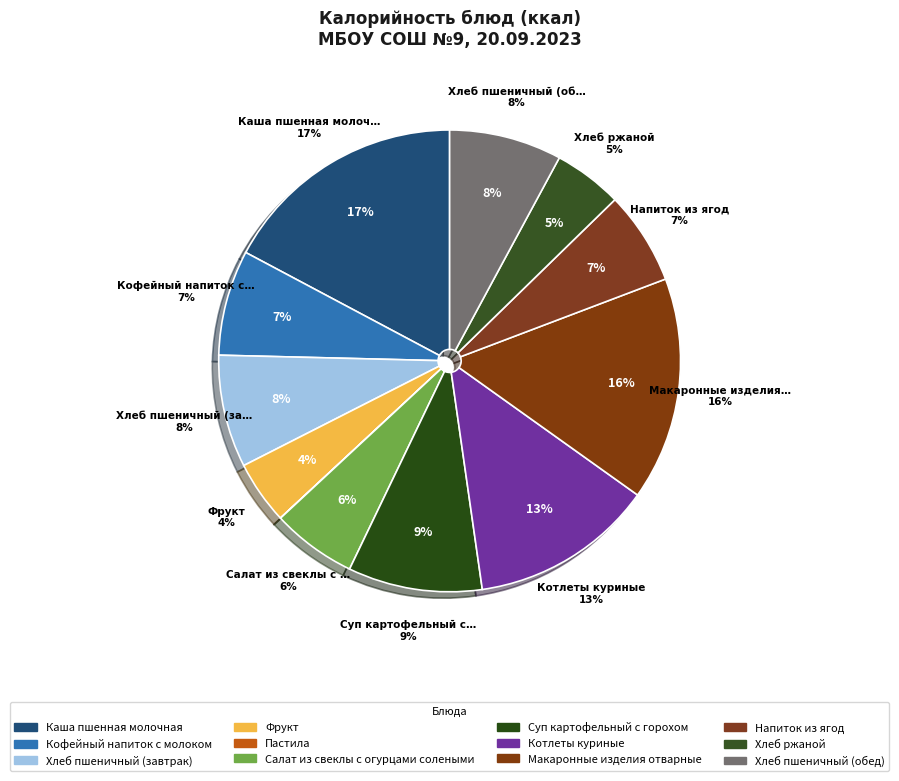

Rank the categories by value from highest to lowest.

Каша пшенная молочная, Макаронные изделия отварные, Котлеты куриные, Суп картофельный с горохом, Хлеб пшеничный (завтрак), Хлеб пшеничный (обед), Кофейный напиток с молоком, Напиток из ягод, Салат из свеклы с огурцами солеными, Хлеб ржаной, Фрукт, Пастила